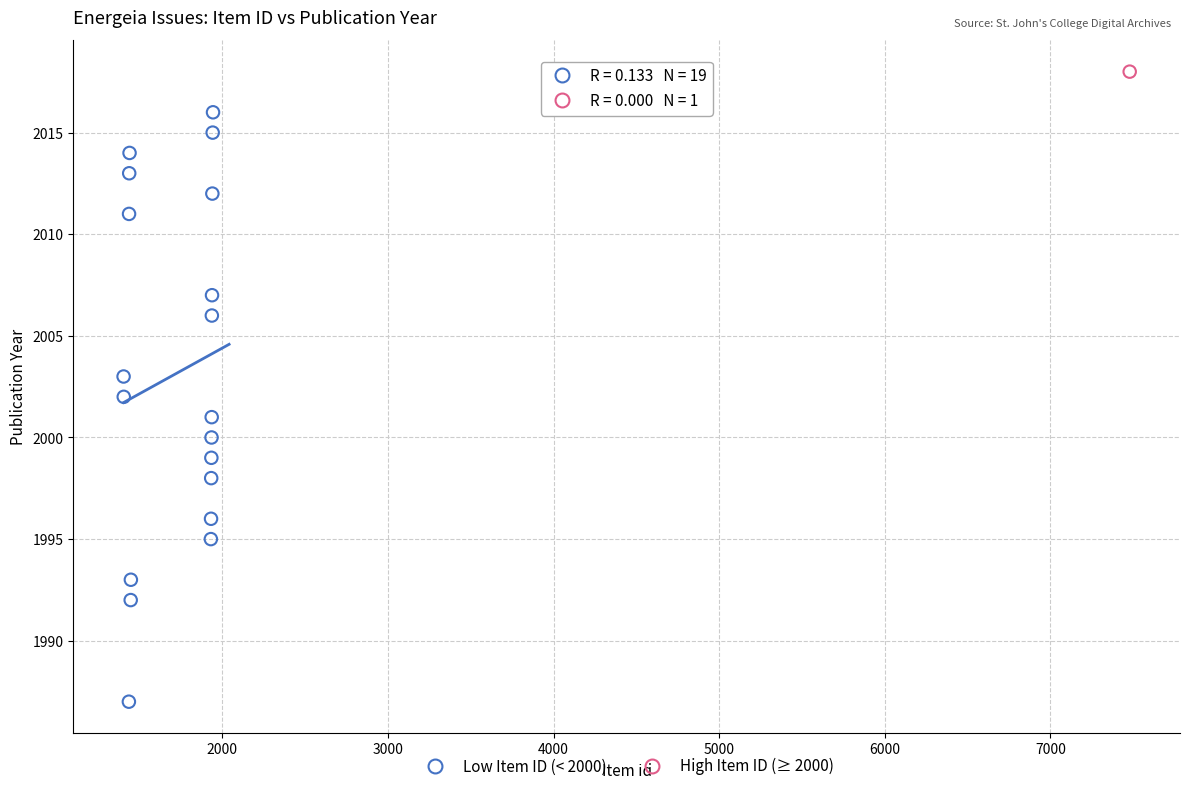

What are all the series names shown in the legend?

Low Item ID (< 2000), High Item ID (≥ 2000)